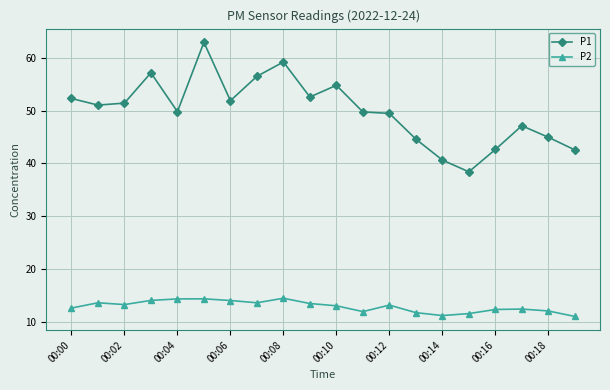

Which series has the largest total across all categories?

P1